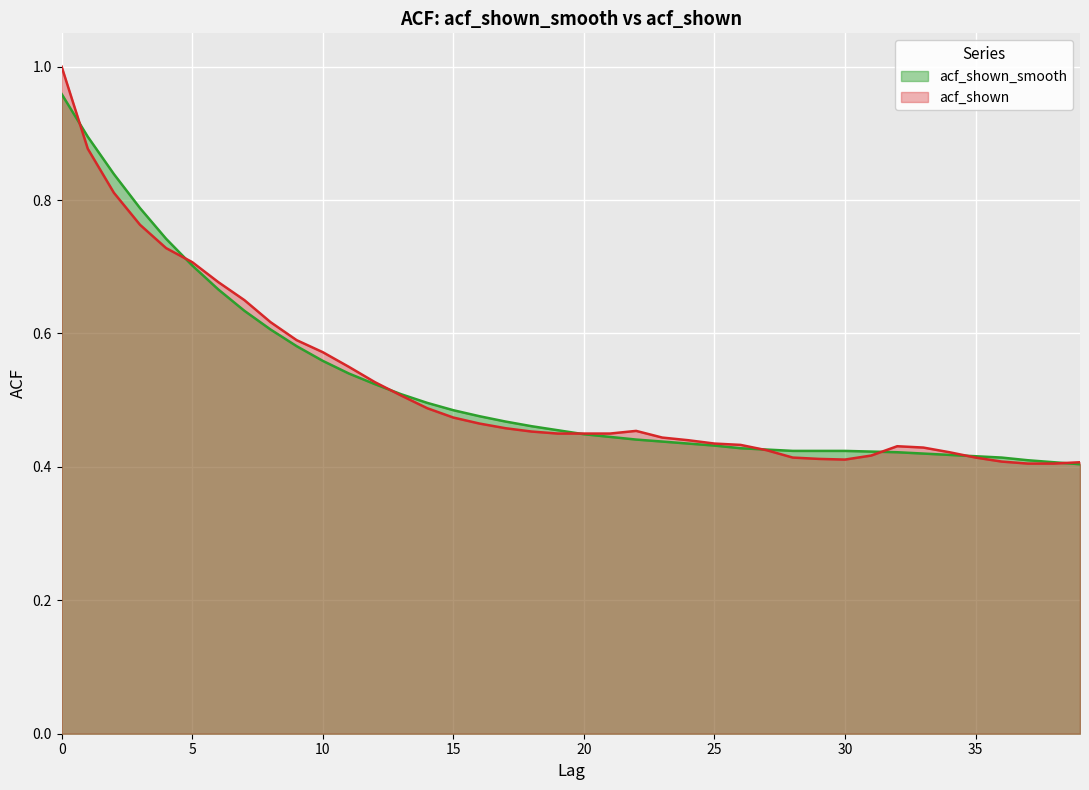

At which label is acf_shown closest to 0?

37